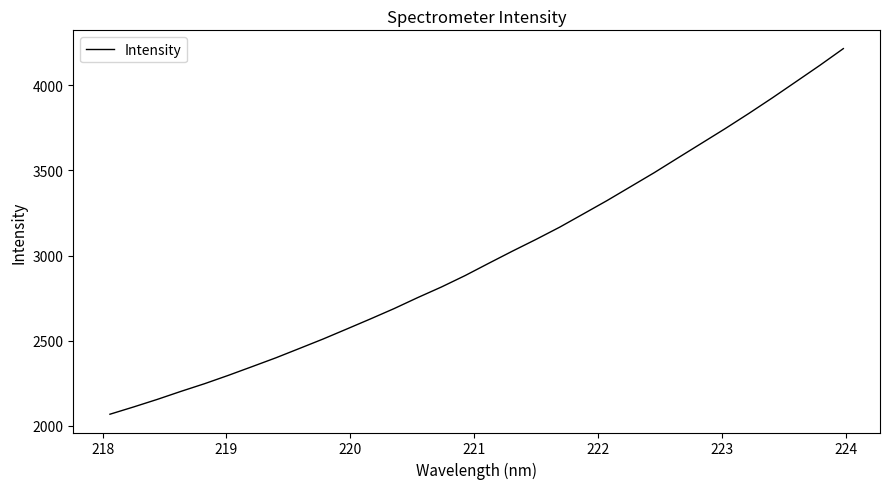

What is the difference between the maximum and minimum values?

2146.2